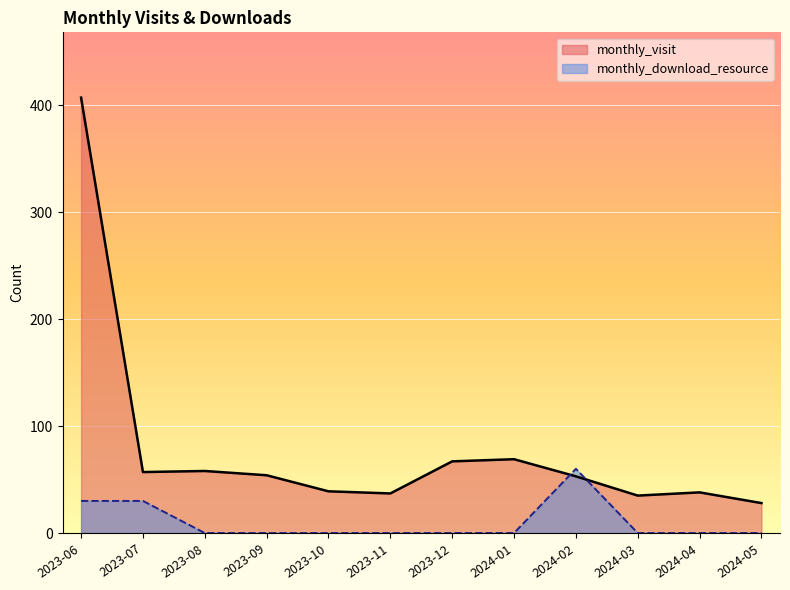

What is the label of the 6th point from the right?

2023-12